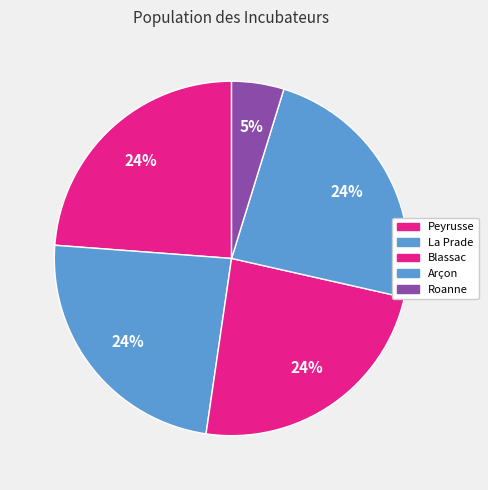

To the nearest percent, what is the difference between the Roanne and Arçon slice percentages?

19%